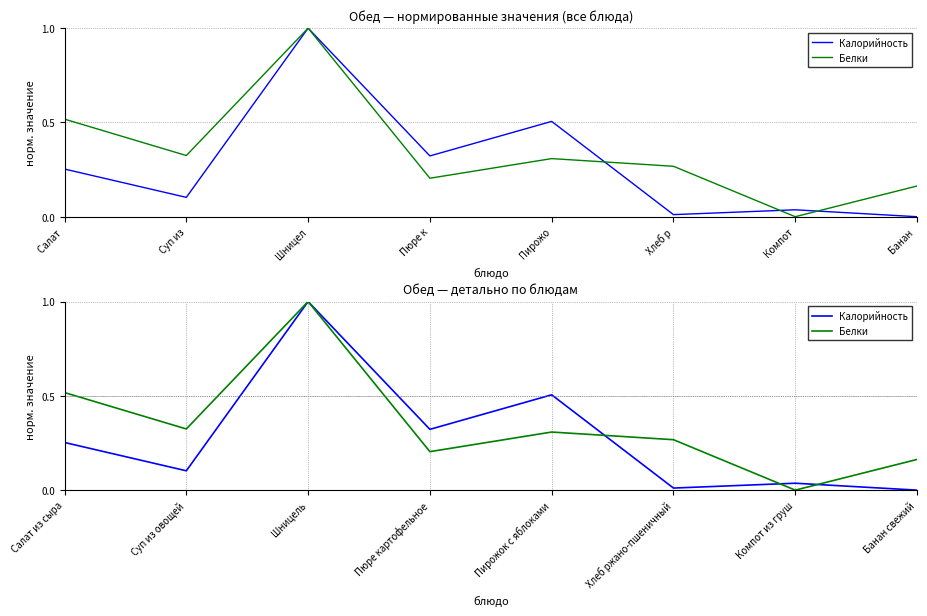

True or false: Белки and Калорийность cross at least once.

True